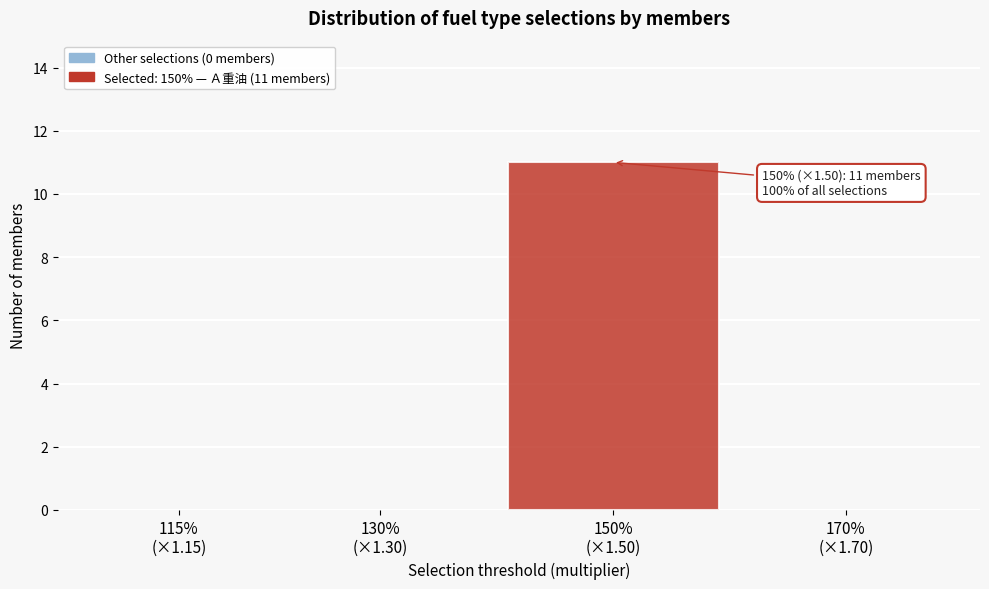

What is the sum of all values?

11